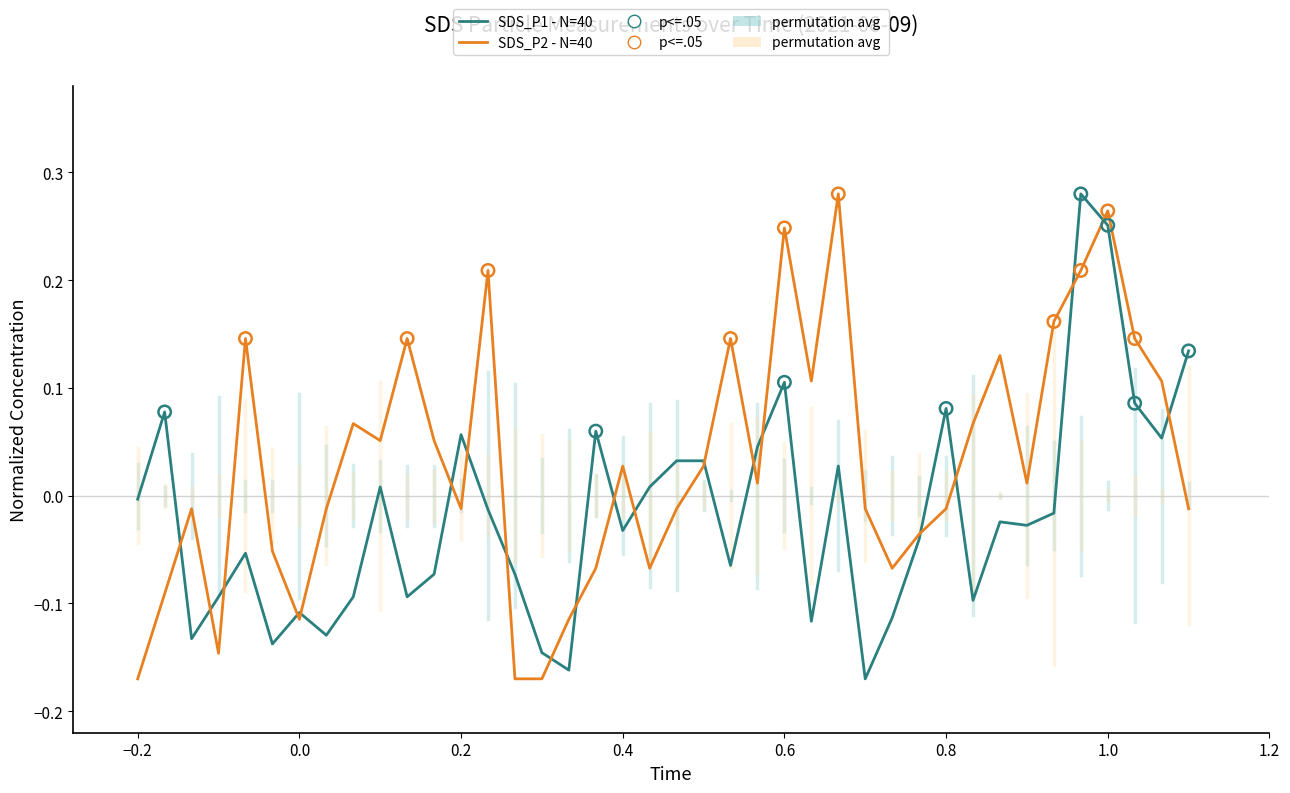

Which series has the largest total across all categories?

SDS_P2 - N=40